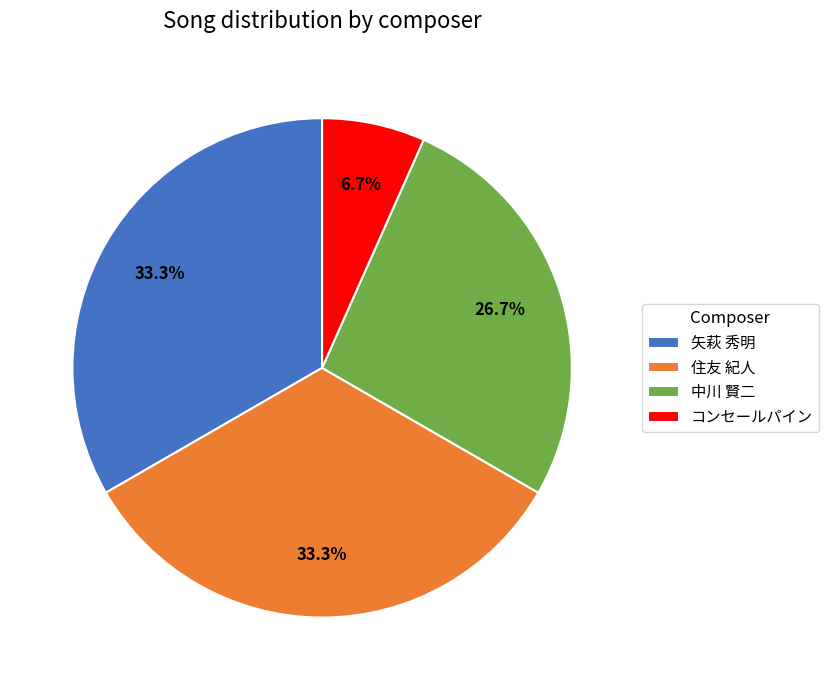

What is the smallest slice in the pie chart?

コンセールパイン